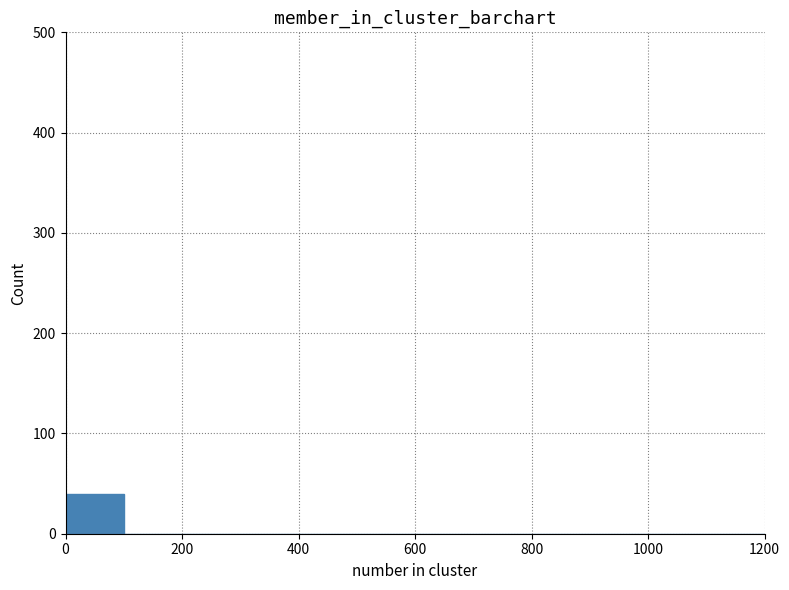

Reading left to right, list every bar in this chart as the range it spans on the x-axis followed by its height. The values are not printed on the chart, so give them approximately, as read against the axis.

0 to 100: 40
100 to 200: 0
200 to 300: 0
300 to 400: 0
400 to 500: 0
500 to 600: 0
600 to 700: 0
700 to 800: 0
800 to 900: 0
900 to 1000: 0
1000 to 1100: 0
1100 to 1200: 0